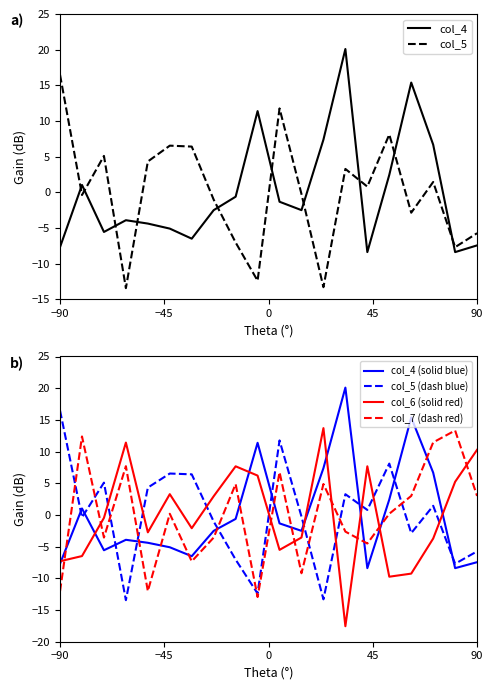

Is this an area chart (filled region under the line)?

No